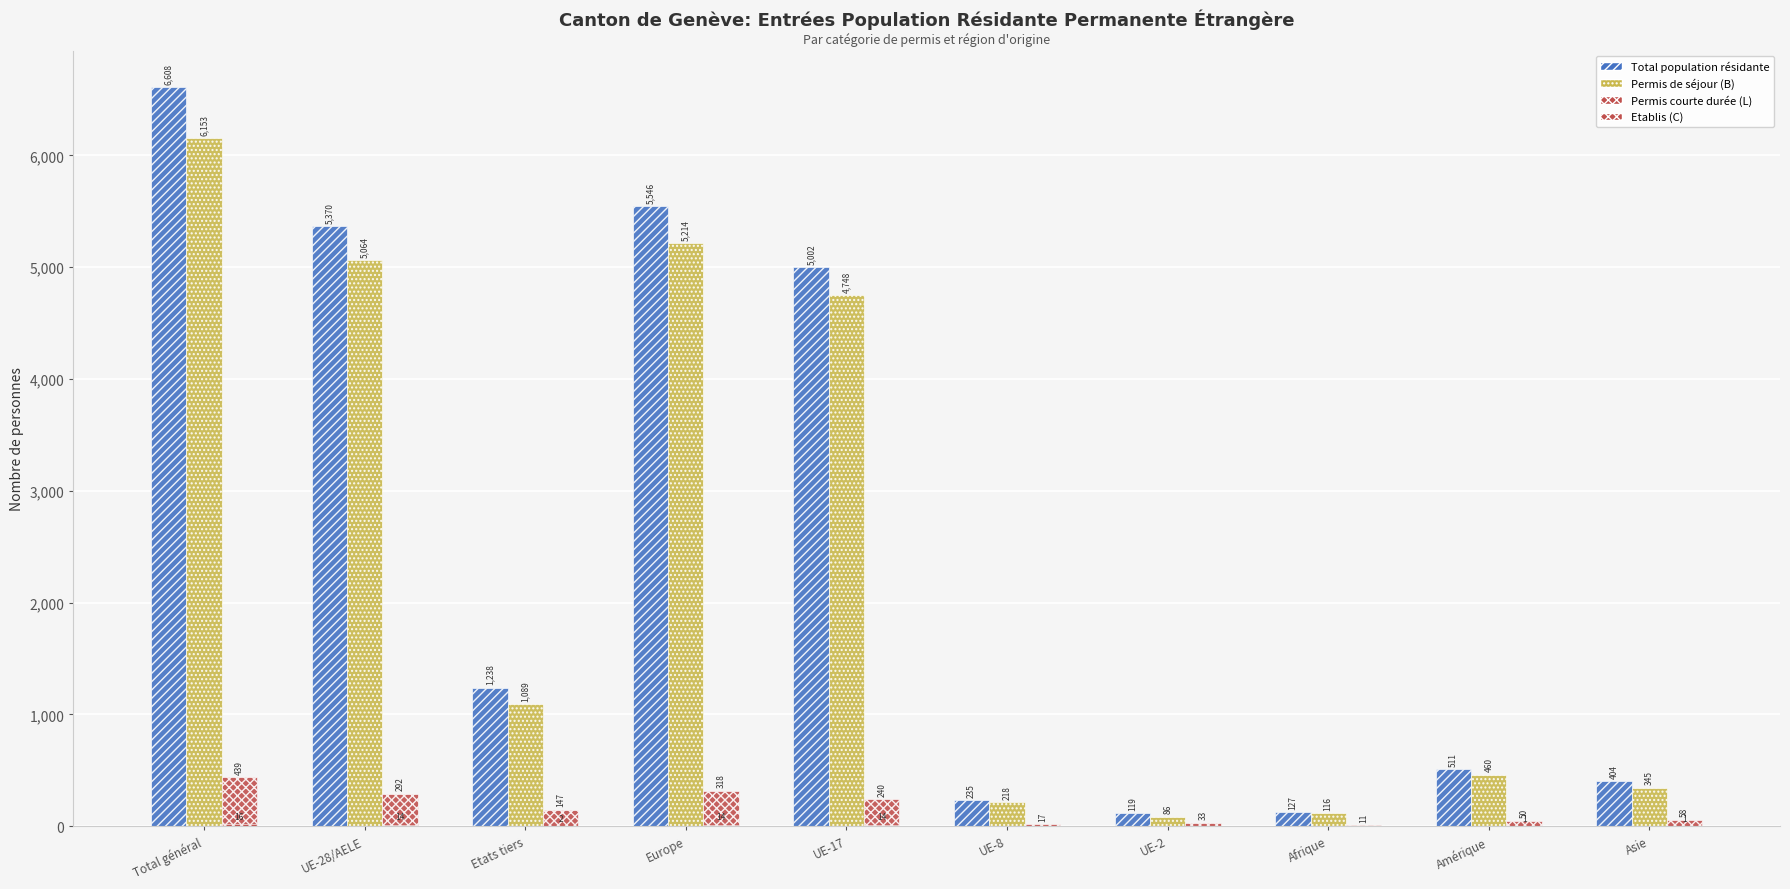

At which label does Permis de séjour (B) reach its minimum?

UE-2